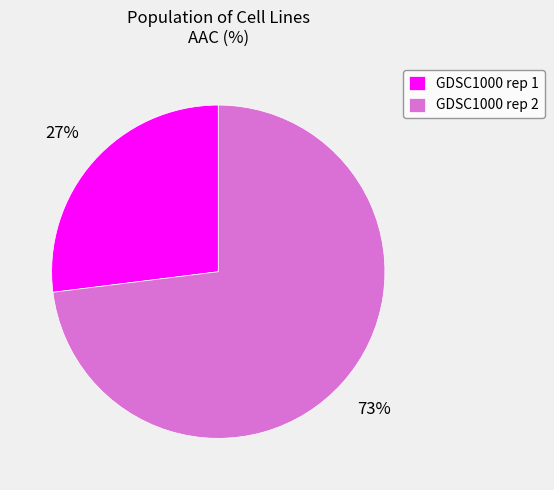

To the nearest percent, what percentage of the pie is GDSC1000 rep 1?

27%